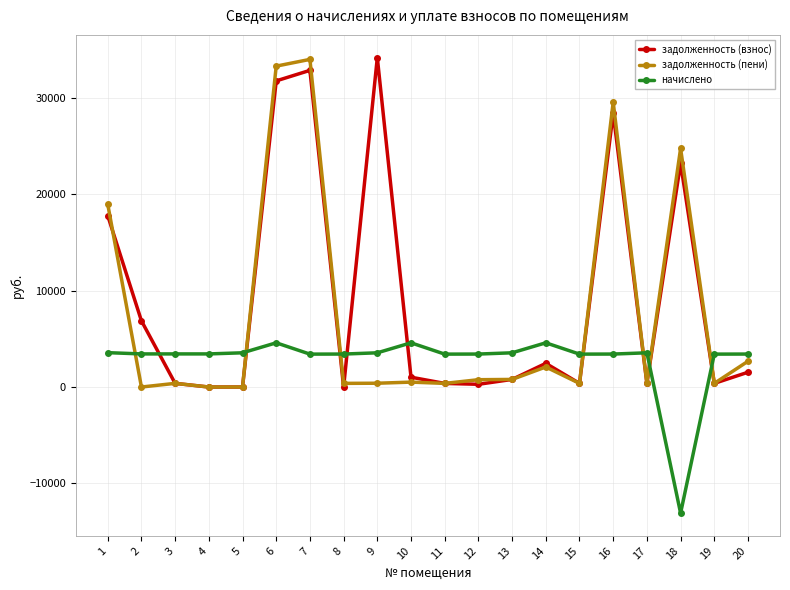

After their last crossing, which series has the higher values: задолженность (пени) or задолженность (взнос)?

задолженность (пени)